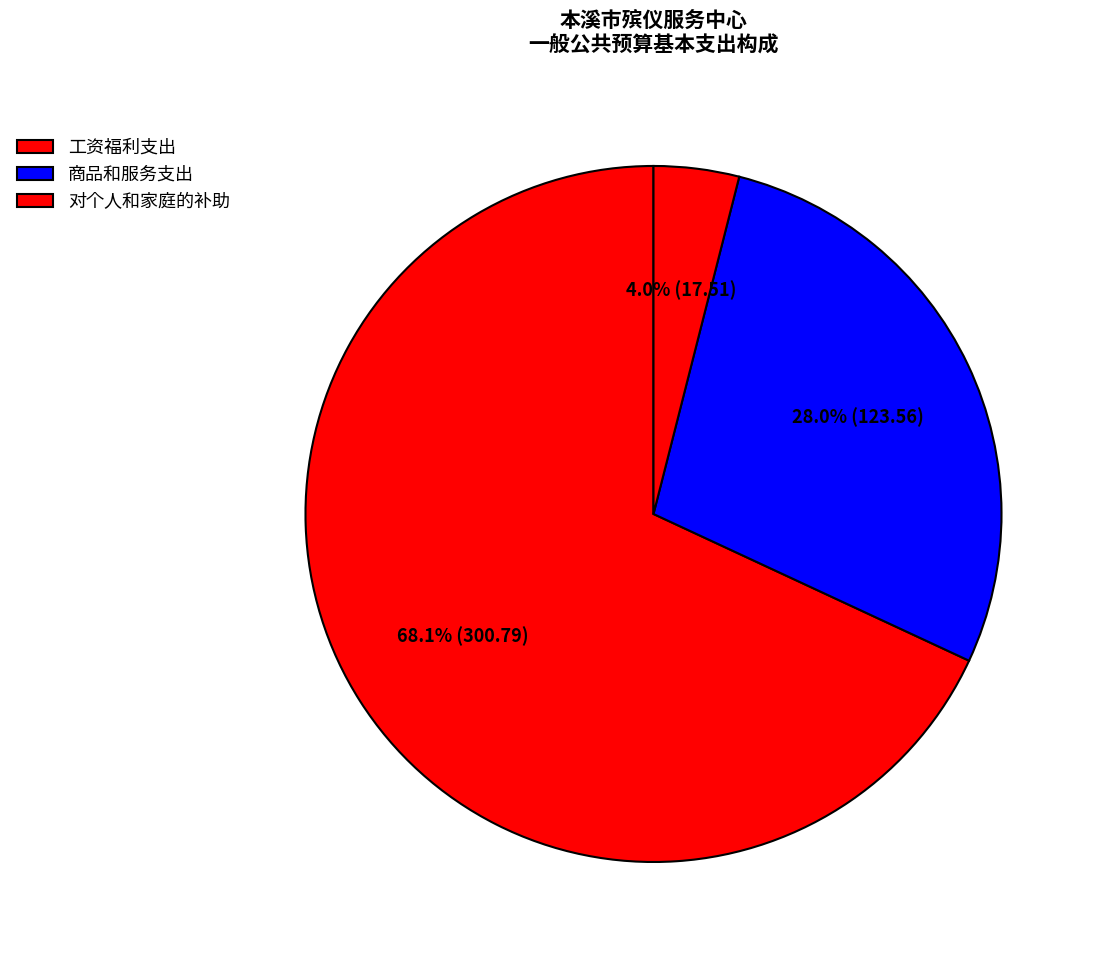

True or false: 商品和服务支出 accounts for 28% of the total.

True